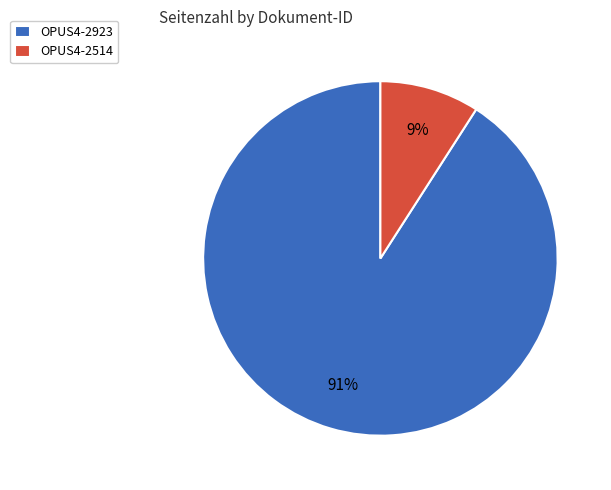

What percentage is the OPUS4-2923 slice, to the nearest percent?

91%